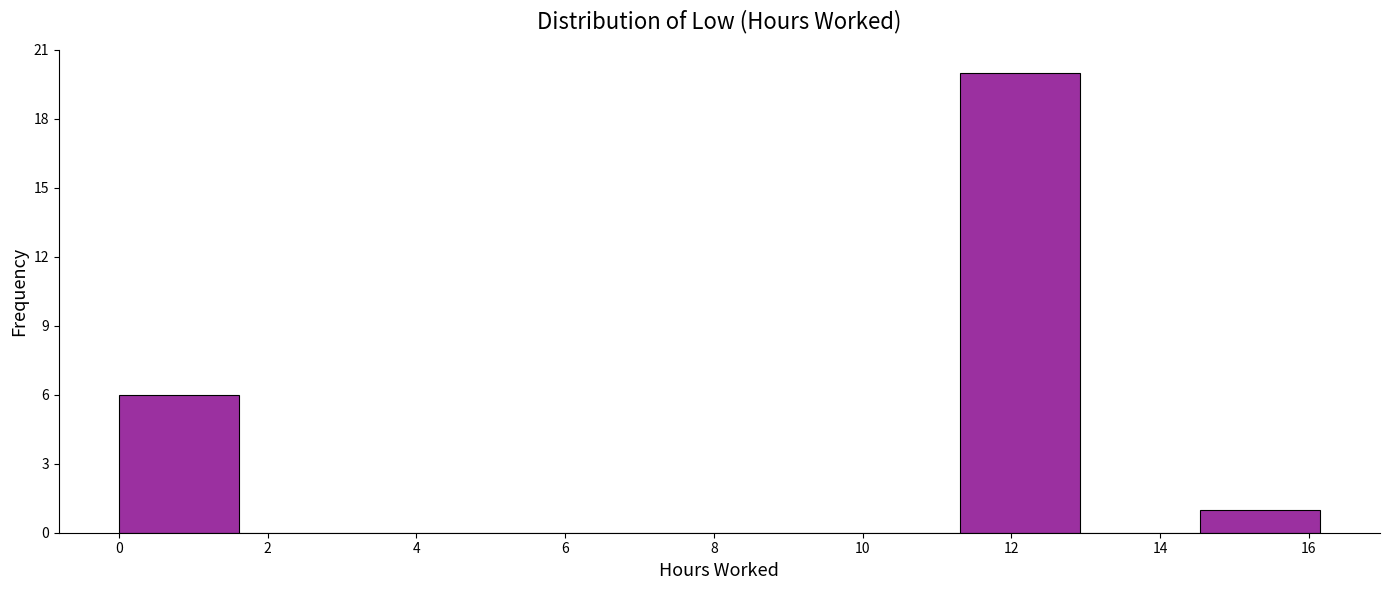

How tall is the bar that spans 11.4 to 13.0 on the x-axis? Neither the bar edges nor the heights are printed on the chart, so give them approximately, as read against the axes.

20